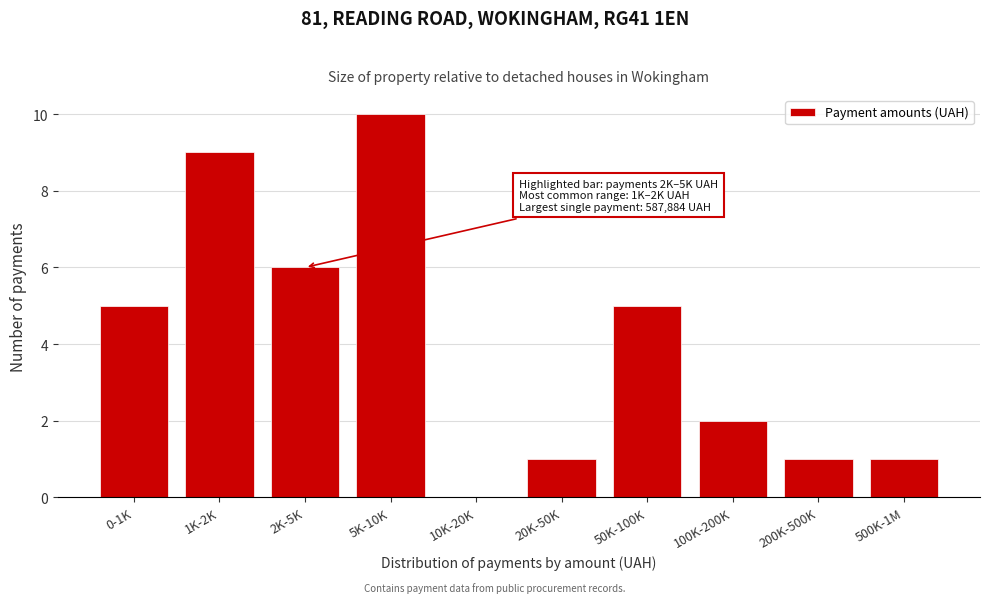

Reading right to left, extract all data points from this chart.

500K-1M=1	200K-500K=1	100K-200K=2	50K-100K=5	20K-50K=1	10K-20K=0	5K-10K=10	2K-5K=6	1K-2K=9	0-1K=5